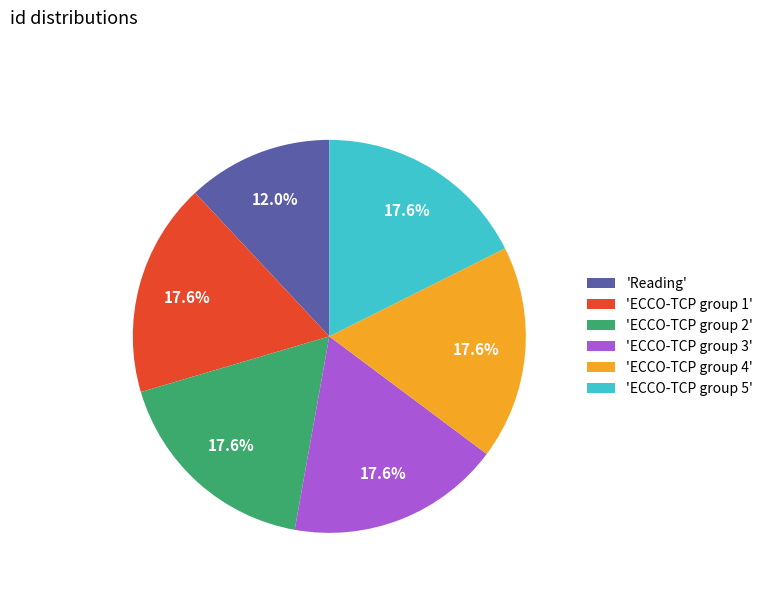

Is 'ECCO-TCP group 4' the majority of the pie?

No